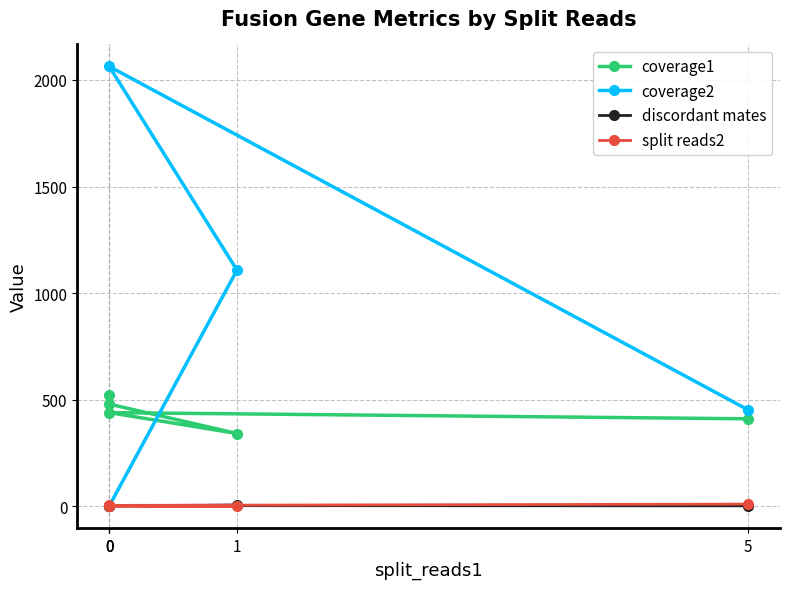

What is the total value across all series at 5?

878